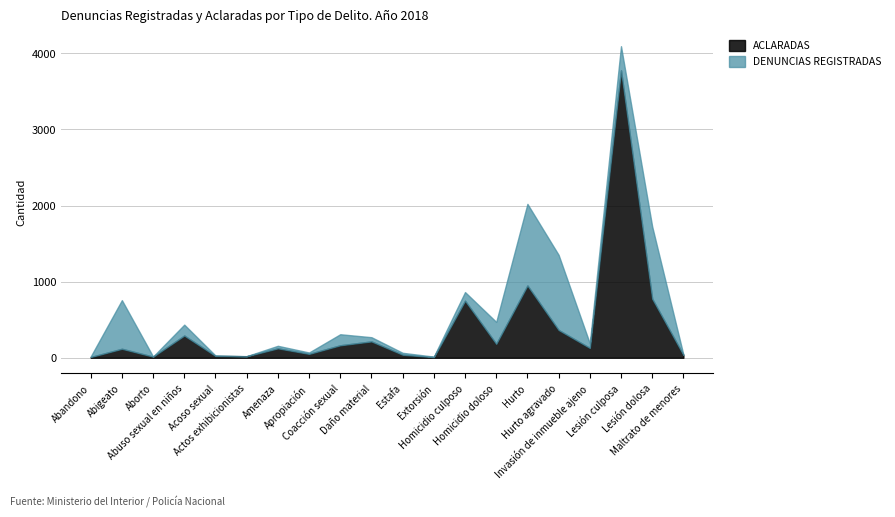

What position from the left is Homicidio doloso?

14